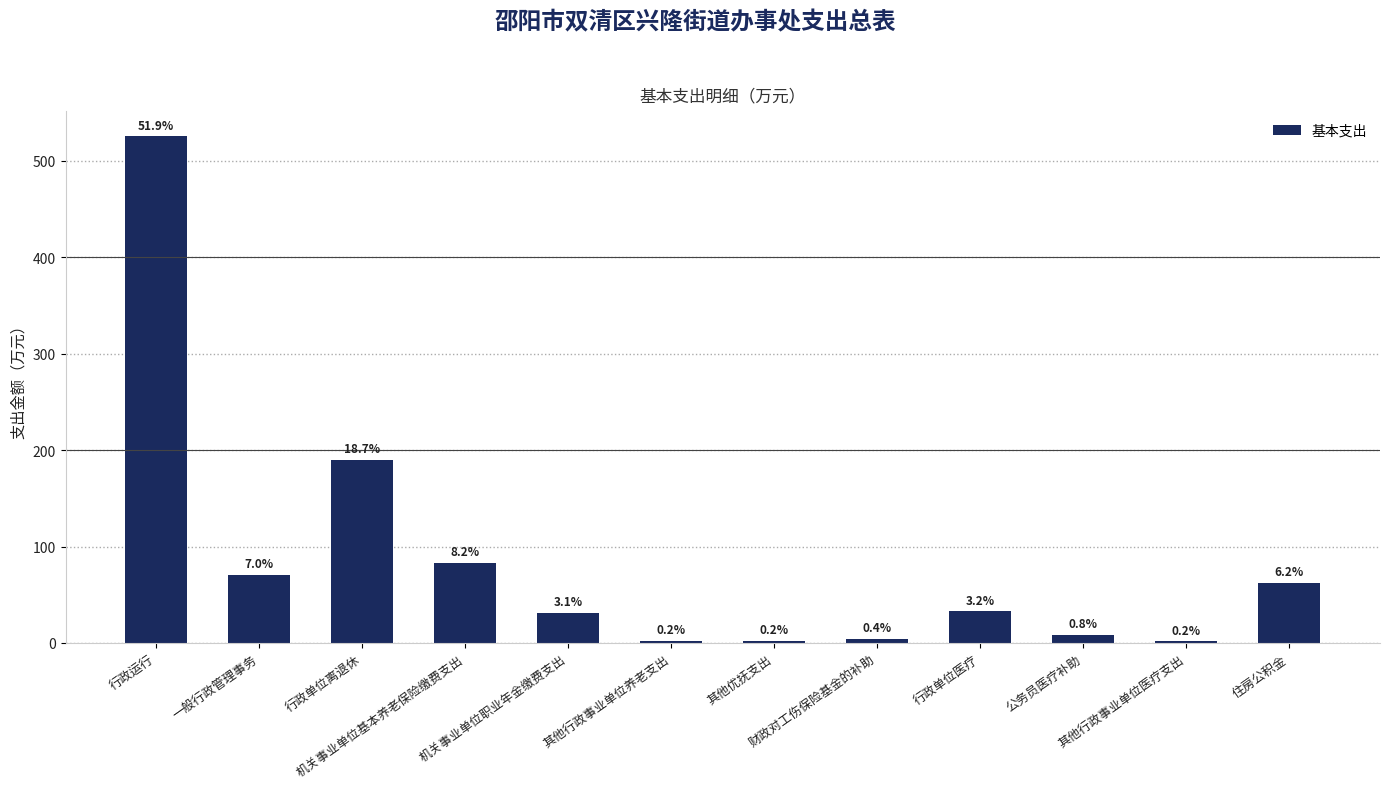

True or false: the data shows 0.8 at 其他行政事业单位养老支出.

False